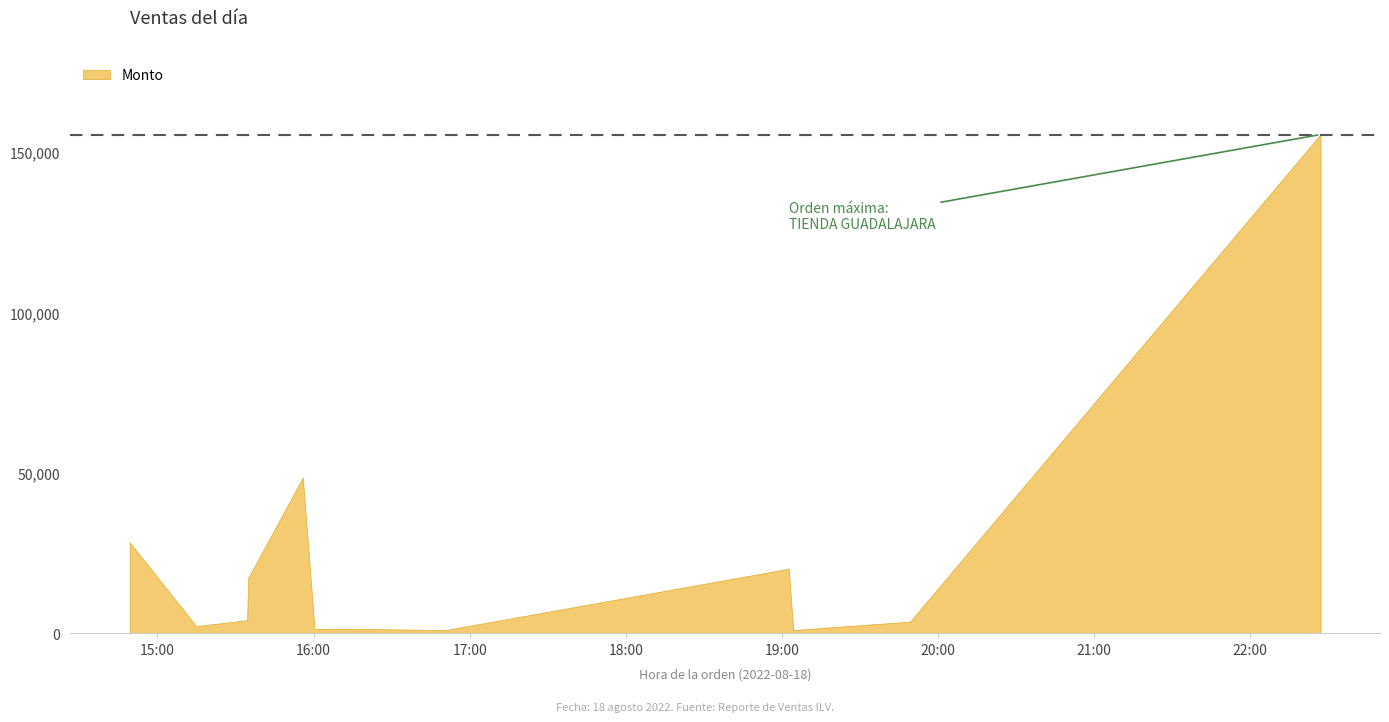

What is the label of the 6th point from the left?

2022-08-18 16:00:23